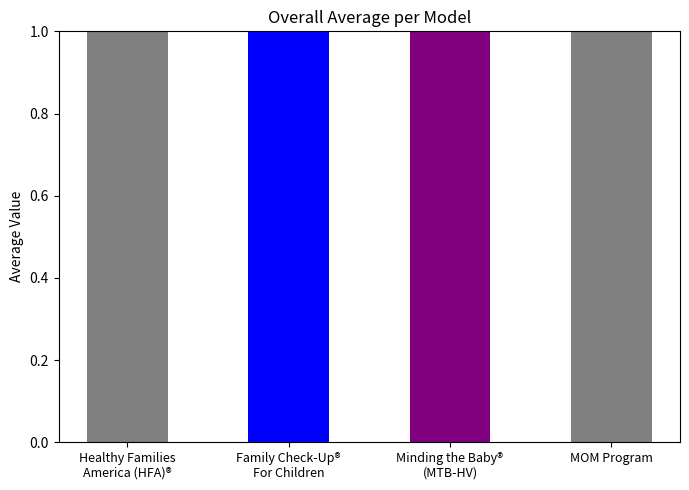

What is the label of the 4th bar from the right?

Healthy Families America (HFA)®